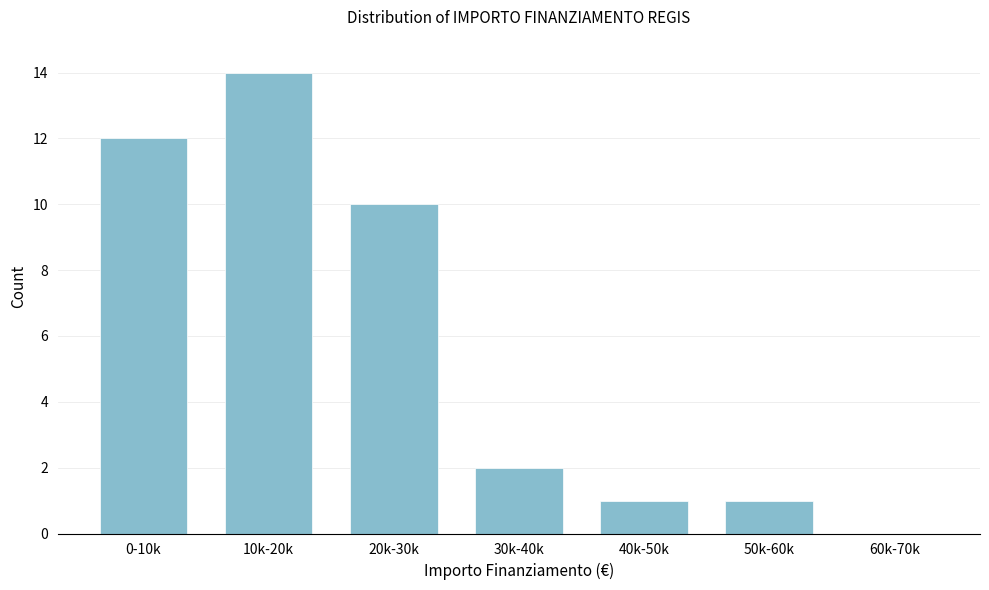

Reading left to right, what are all the values shown in this chart?

0-10k=12	10k-20k=14	20k-30k=10	30k-40k=2	40k-50k=1	50k-60k=1	60k-70k=0